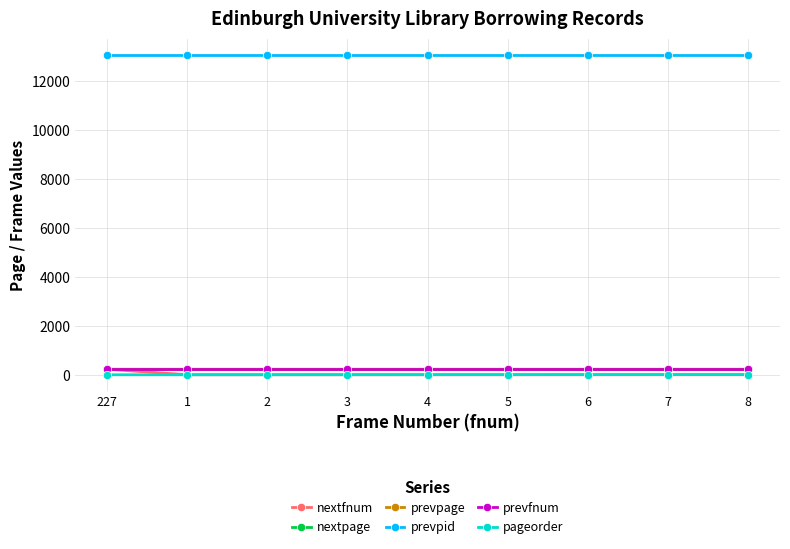

What is the label of the 9th point from the left?

8